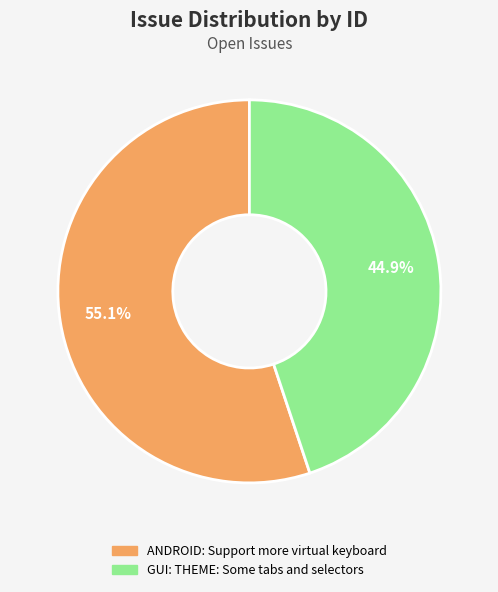

How many segments does this pie chart have?

2